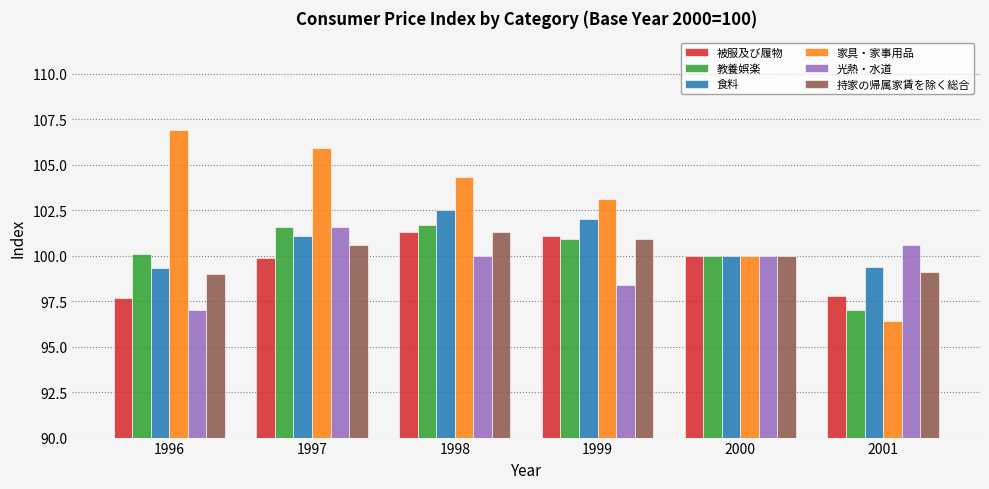

What is the spread (max minus min) of values at 1996?

9.9